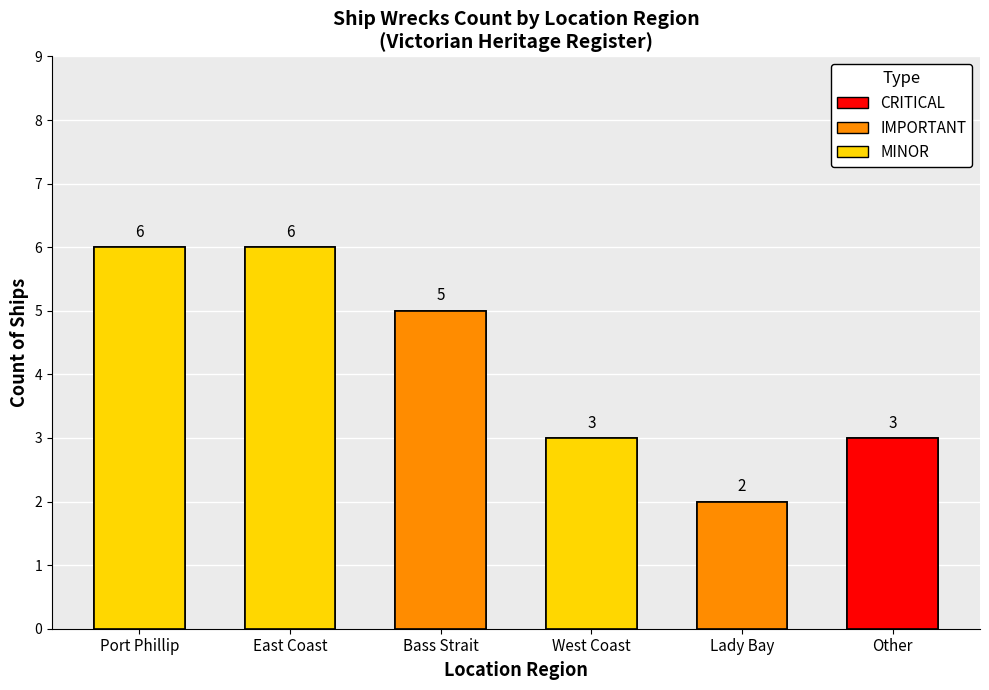

How many data points are above 5?

2